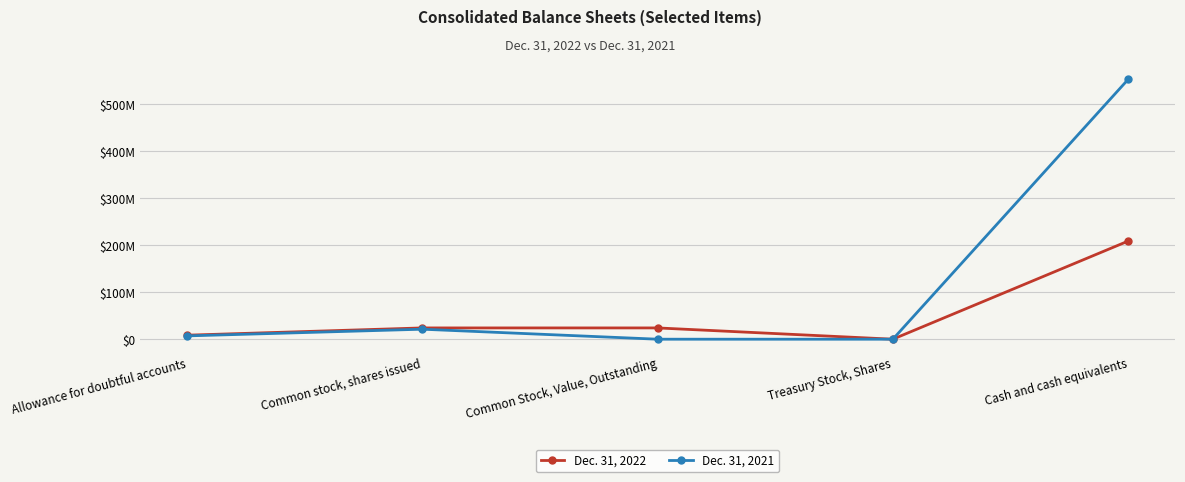

What is the sum of the Dec. 31, 2021 values at Allowance for doubtful accounts and Treasury Stock, Shares?

7038119